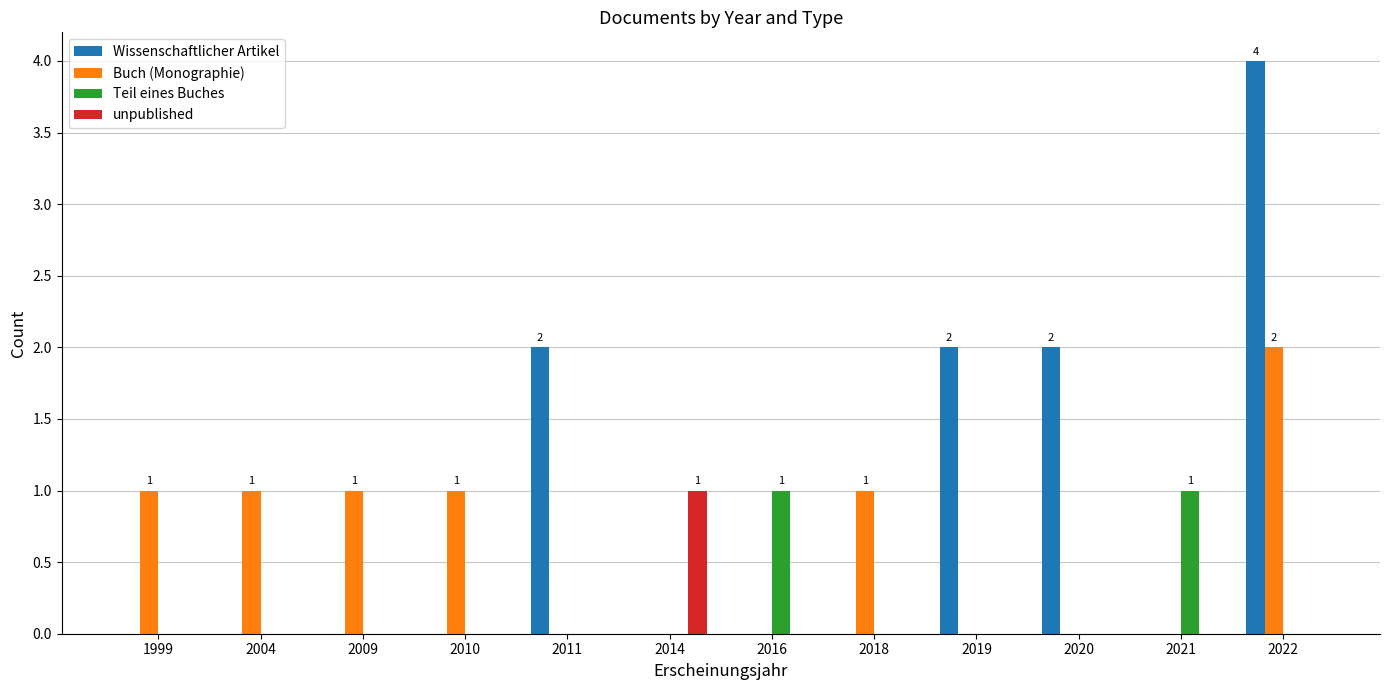

Which category has the highest value across all series?

2022